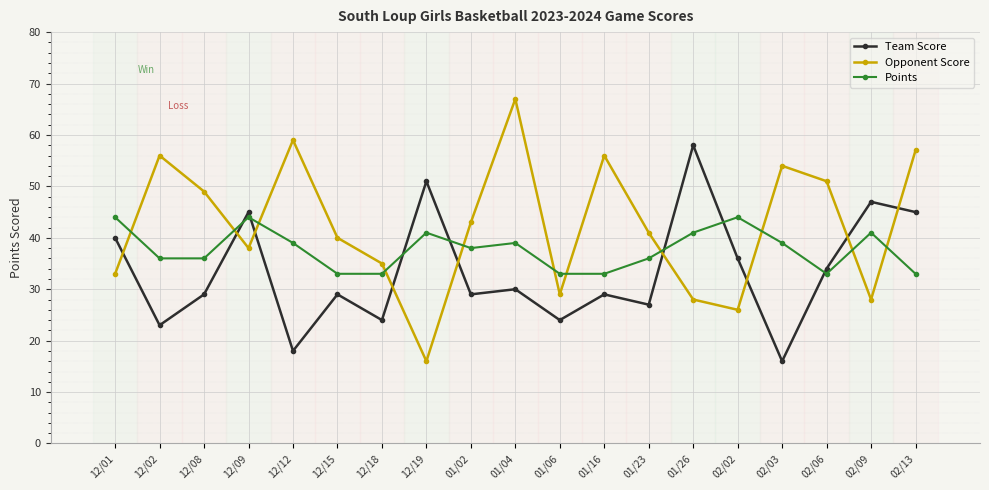

How many distinct data groups are displayed?

3